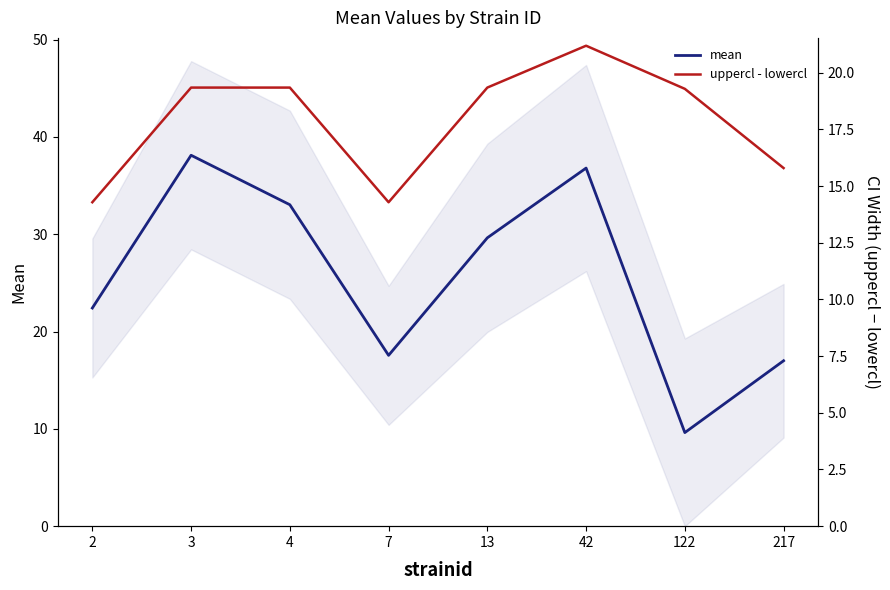

The value of uppercl - lowercl at 42 is 4.4. True or false?

False